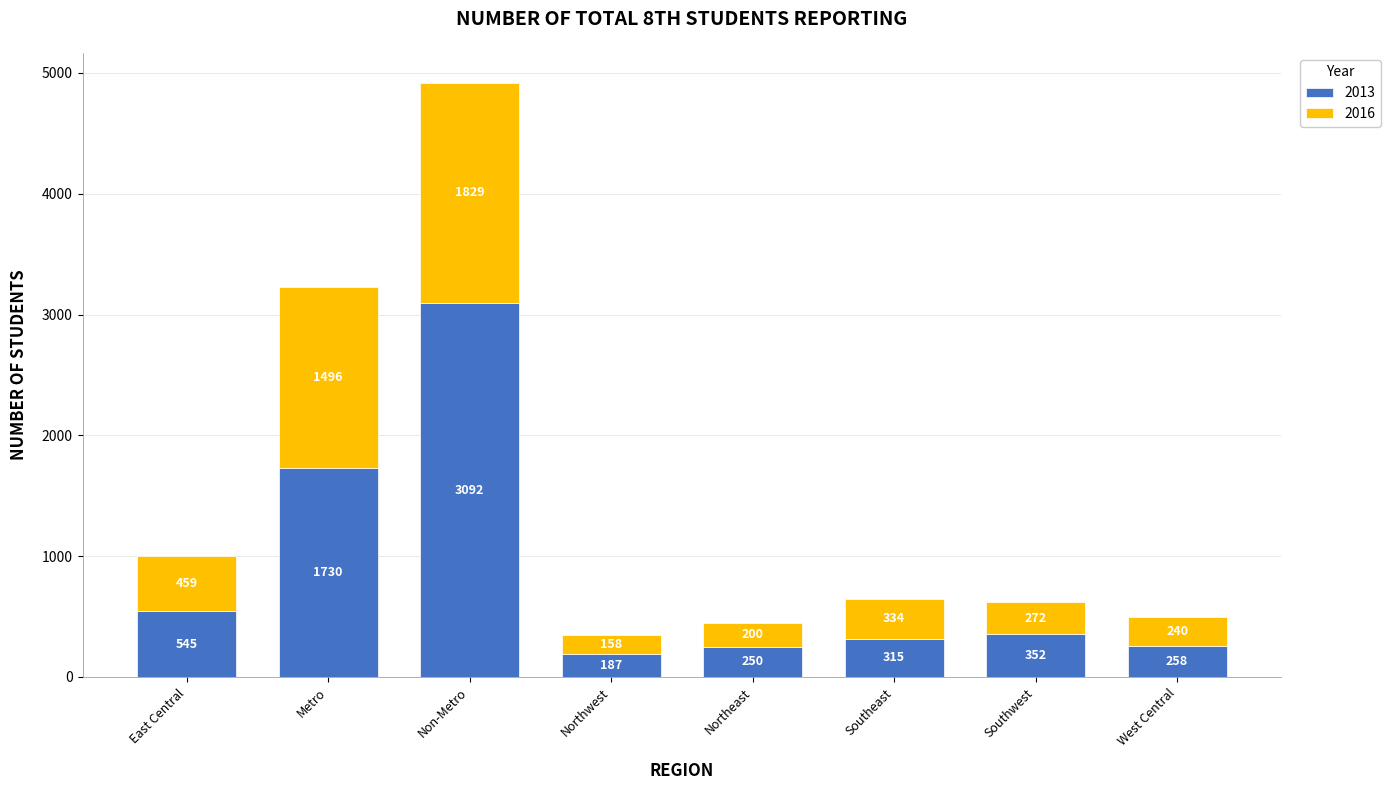

What is the highest value of the 2013 series?

3092